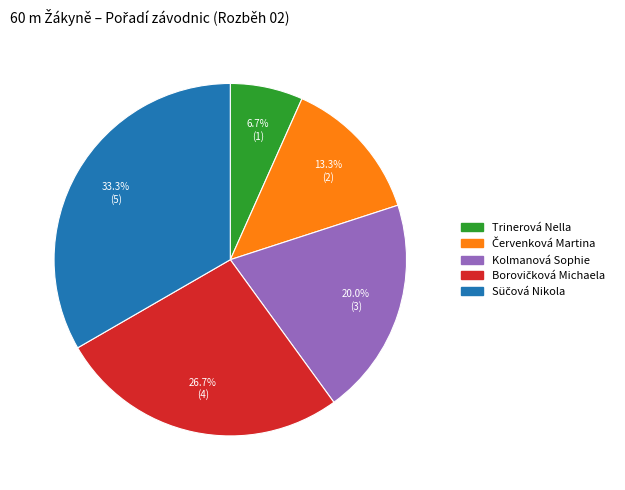

Count the number of slices in the pie.

5